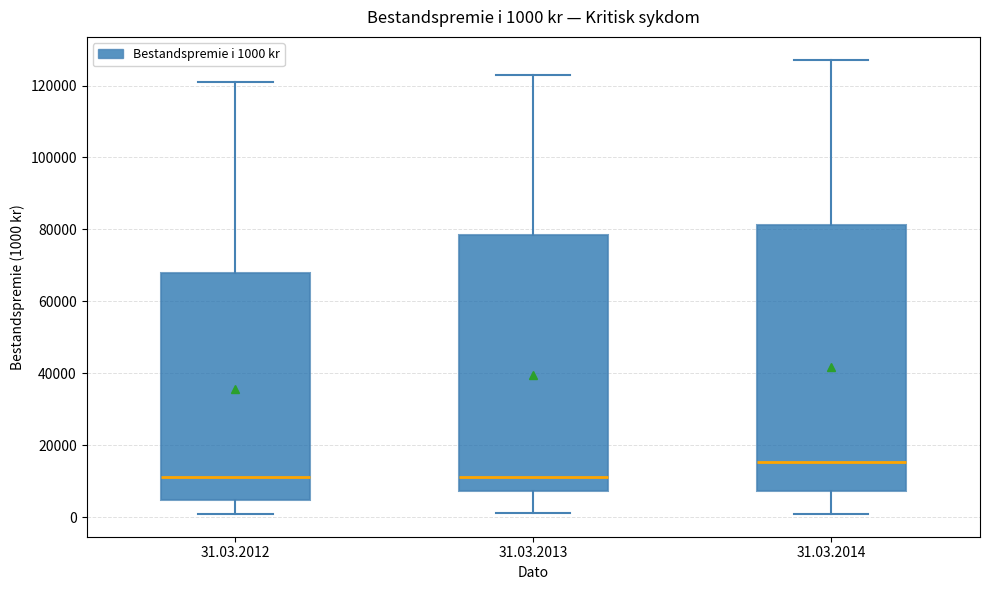

Which box's median line is the highest?

31.03.2014